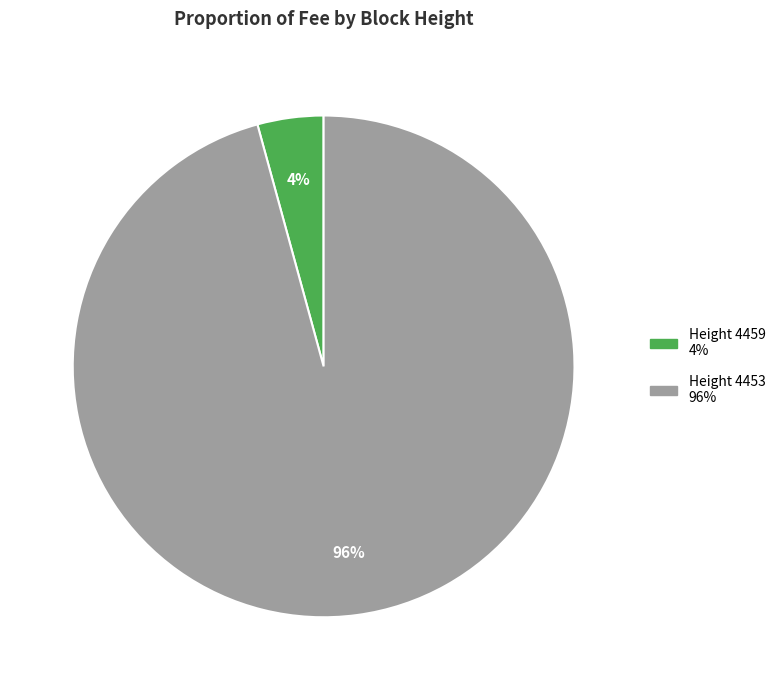

To the nearest percent, what is the average slice percentage?

50%